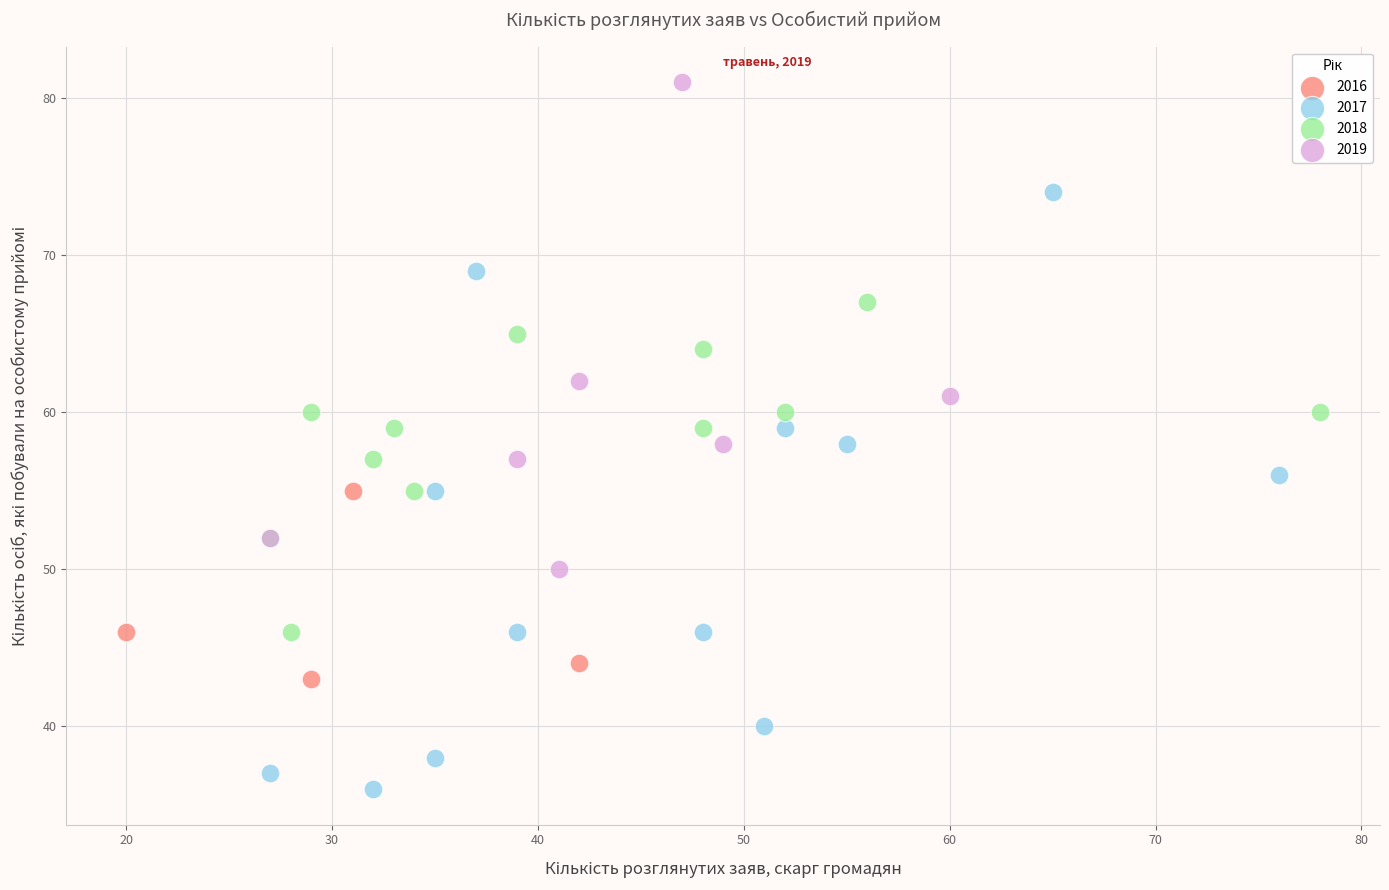

Which series contains the highest Y value?

2019